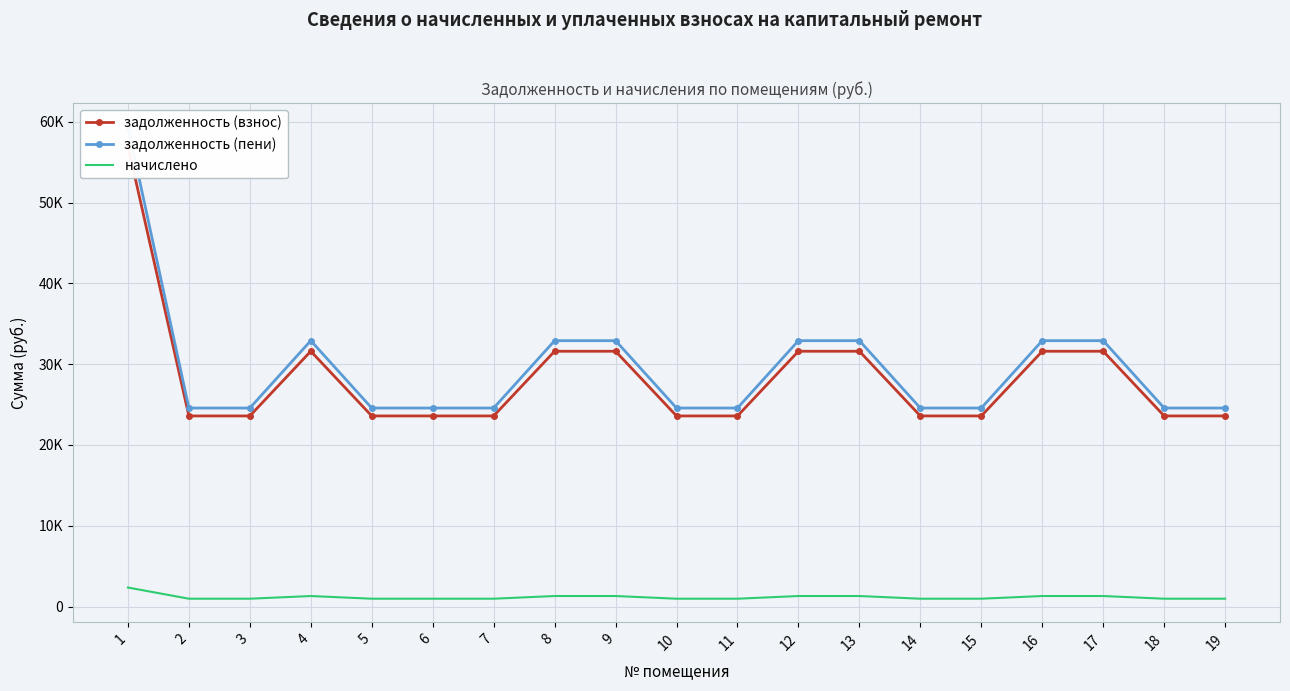

What value does the начислено series have at 9?

1308.5